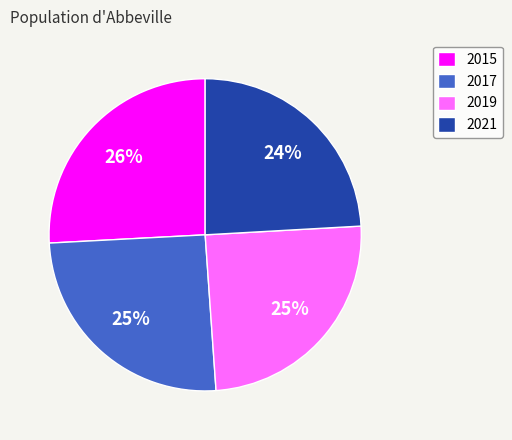

Is it true that 2017 is 25% of the pie?

True